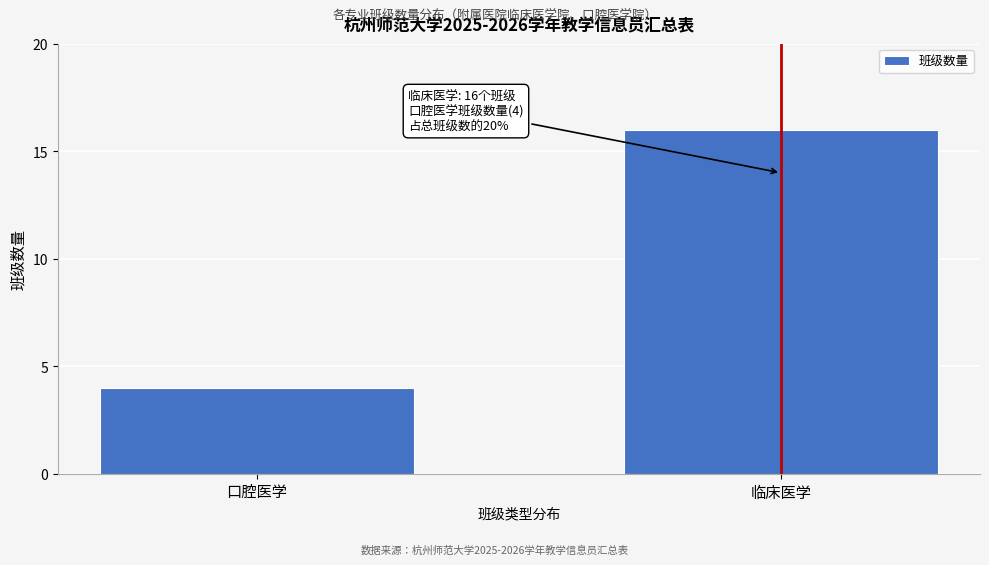

Reading left to right, transcribe all the data shown in this chart.

4	16